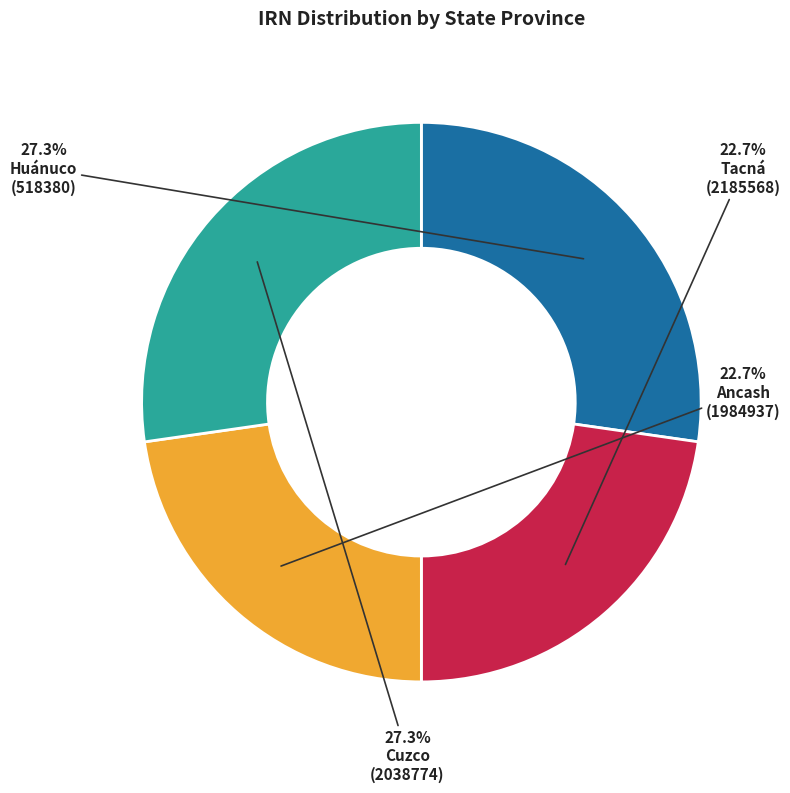

Does any single category account for the majority?

No